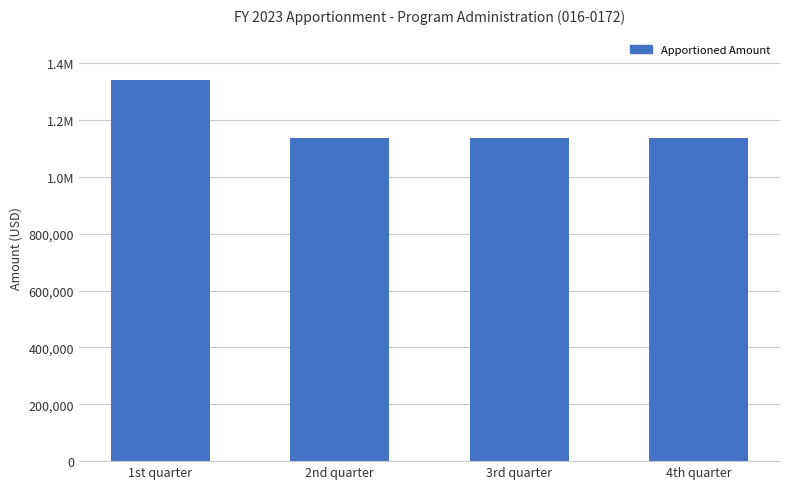

What is the label of the 2nd bar from the left?

2nd quarter